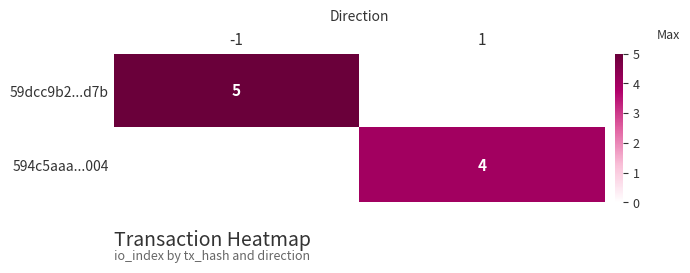

At which category does the chart reach its minimum across all series?

1